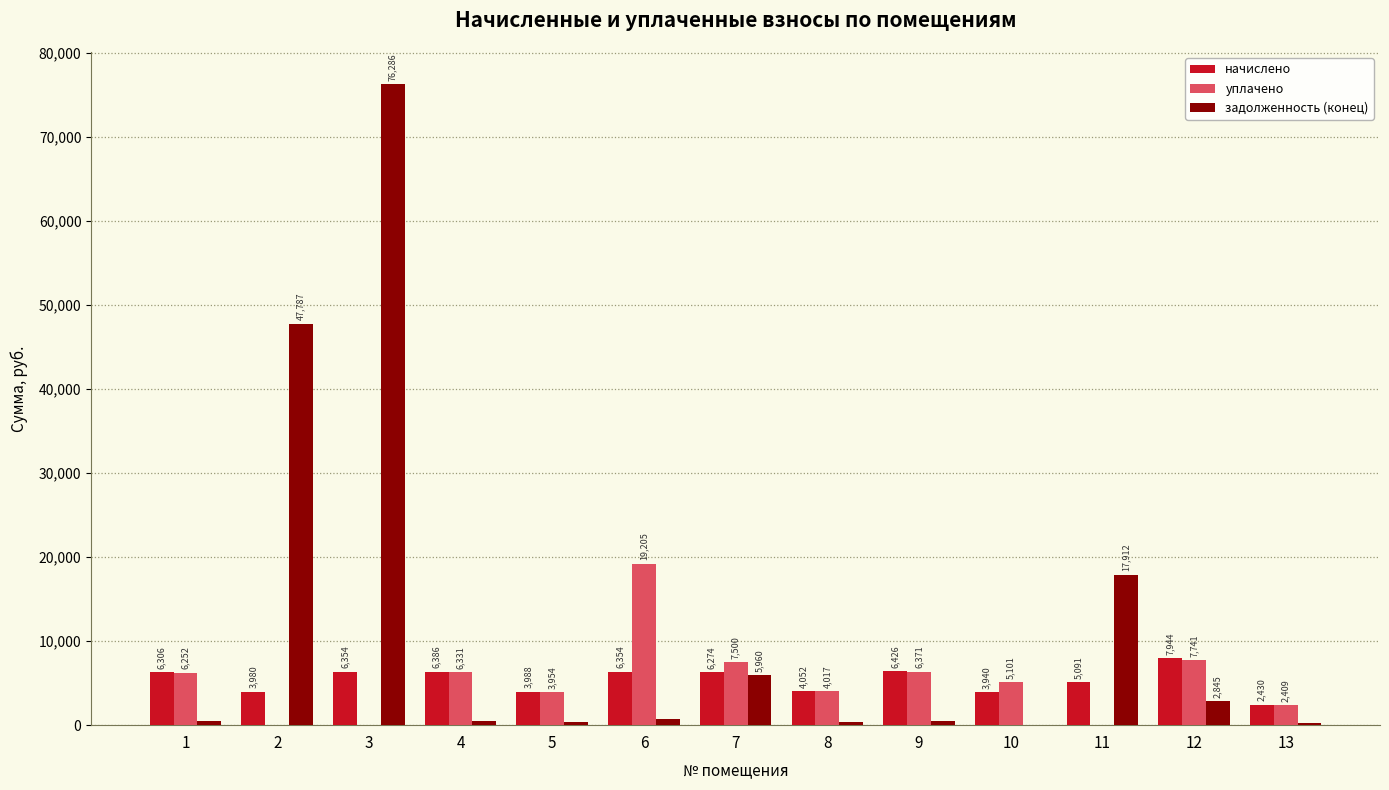

The уплачено series shows 19204.7 at 6. True or false?

True